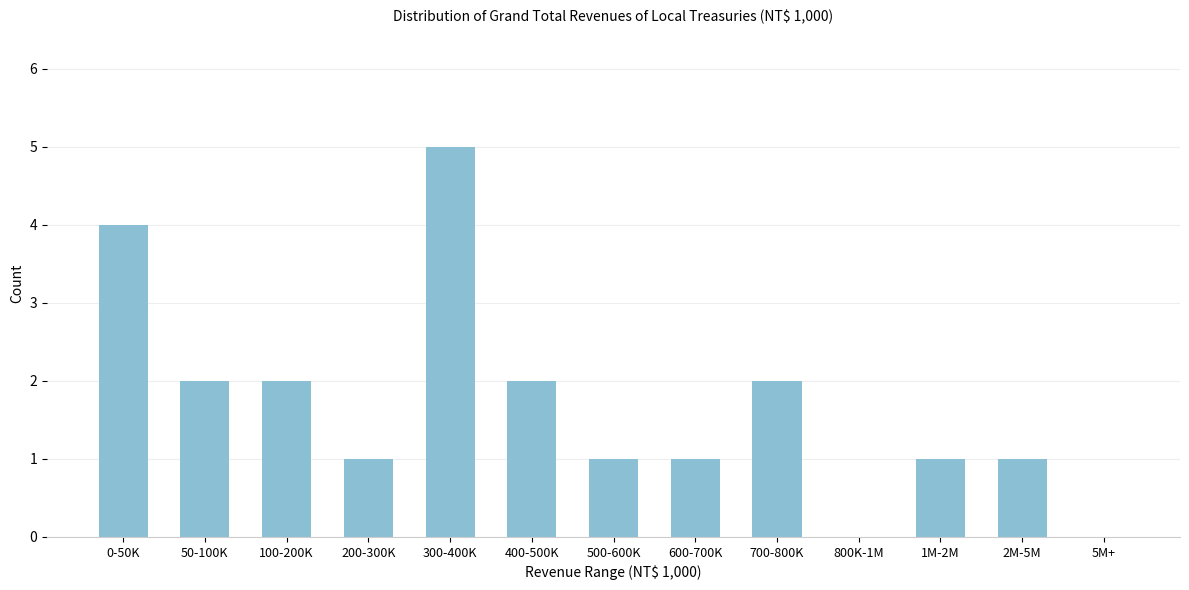

Reading right to left, list all the values displayed in this chart.

5M+=0	2M-5M=1	1M-2M=1	800K-1M=0	700-800K=2	600-700K=1	500-600K=1	400-500K=2	300-400K=5	200-300K=1	100-200K=2	50-100K=2	0-50K=4